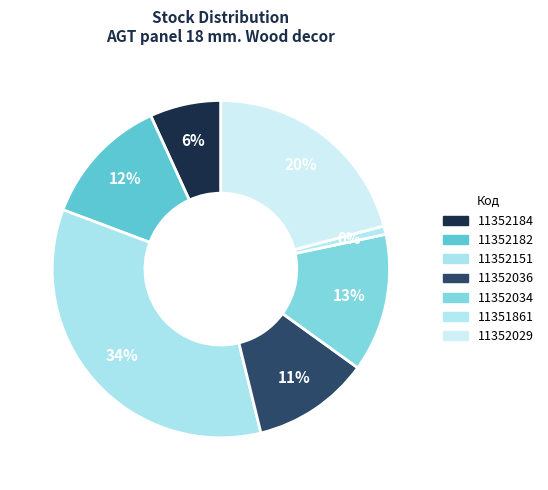

To the nearest percent, what is the difference between the largest and smallest slice percentages?

34%